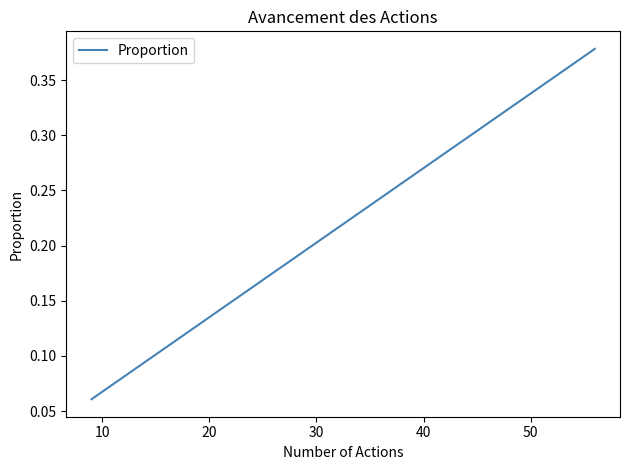

True or false: there are more than 1 points higher than both neighbors.

False